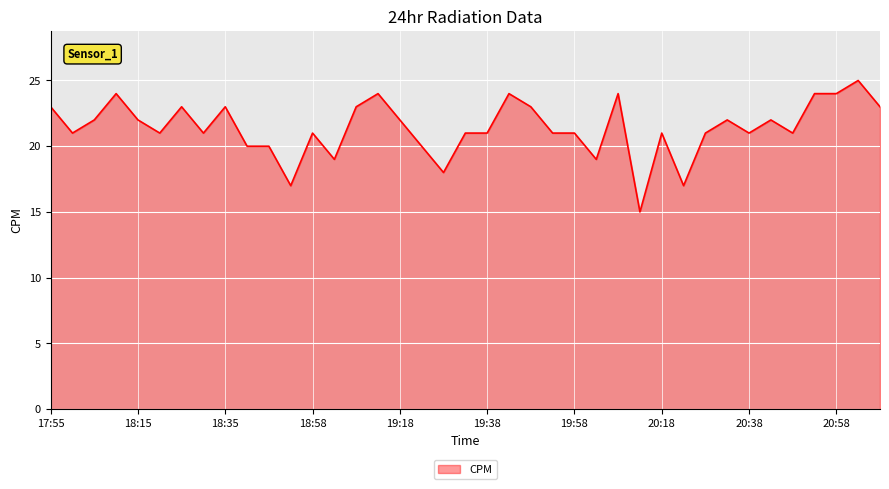

What is the smallest value displayed?

15